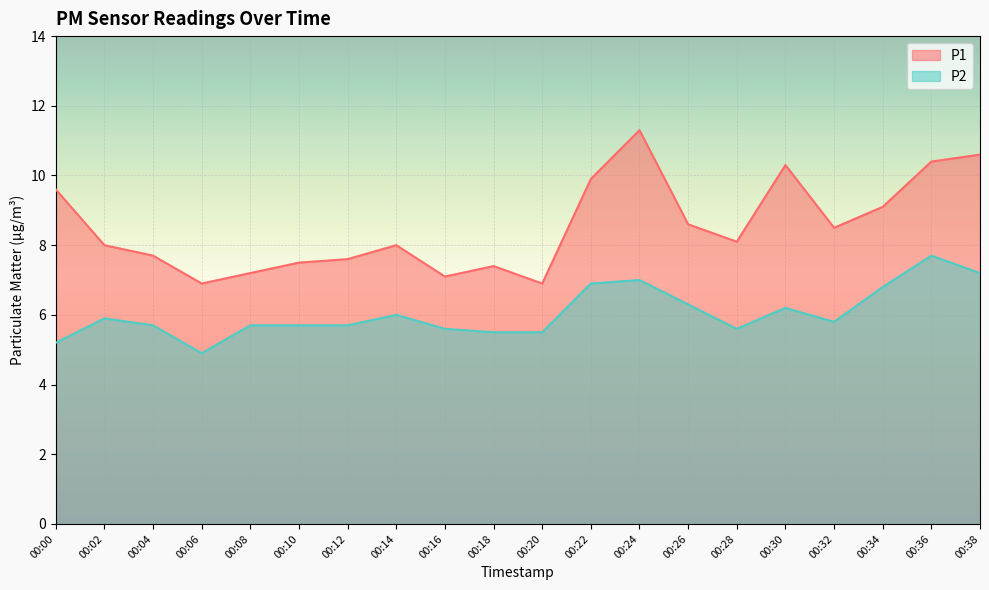

True or false: P1 and P2 cross at least once.

False